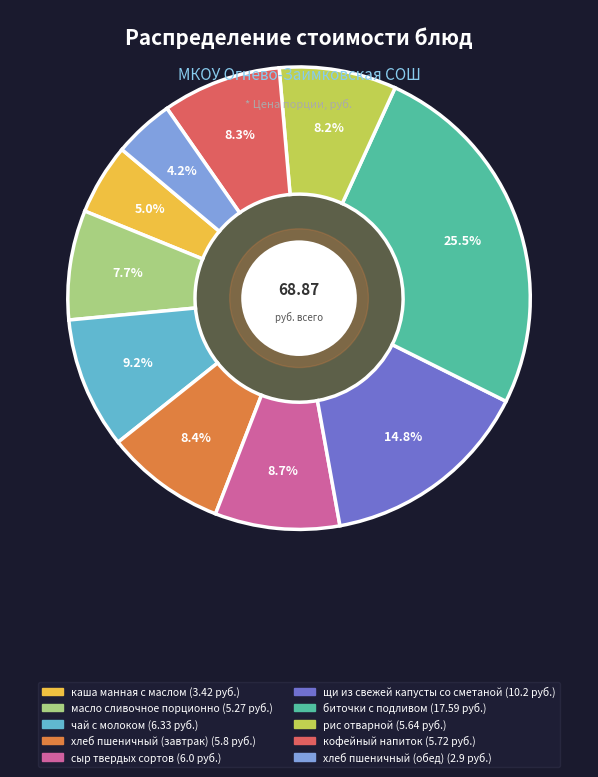

Which slice is the smallest?

хлеб пшеничный (обед)